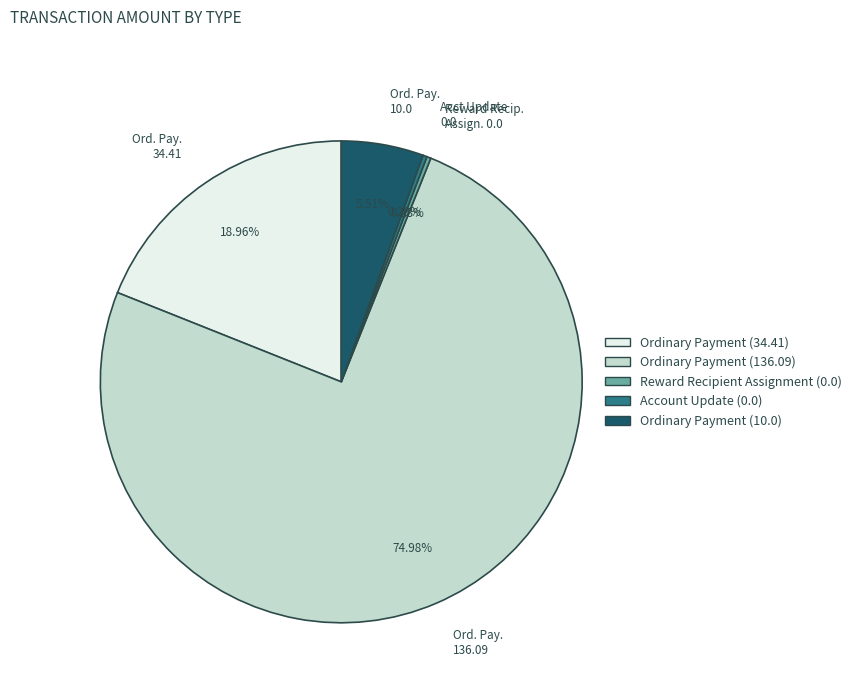

What is the ratio of the value at Ord. Pay. 34.41 to the value at Ord. Pay. 136.09?

0.3